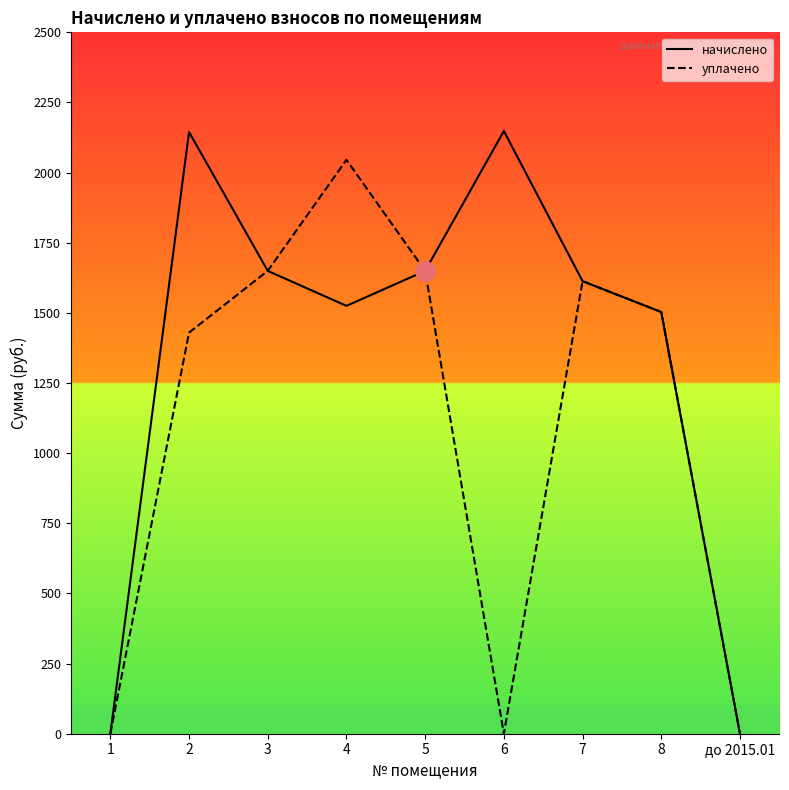

What is the total value across all series at 7?

3226.1